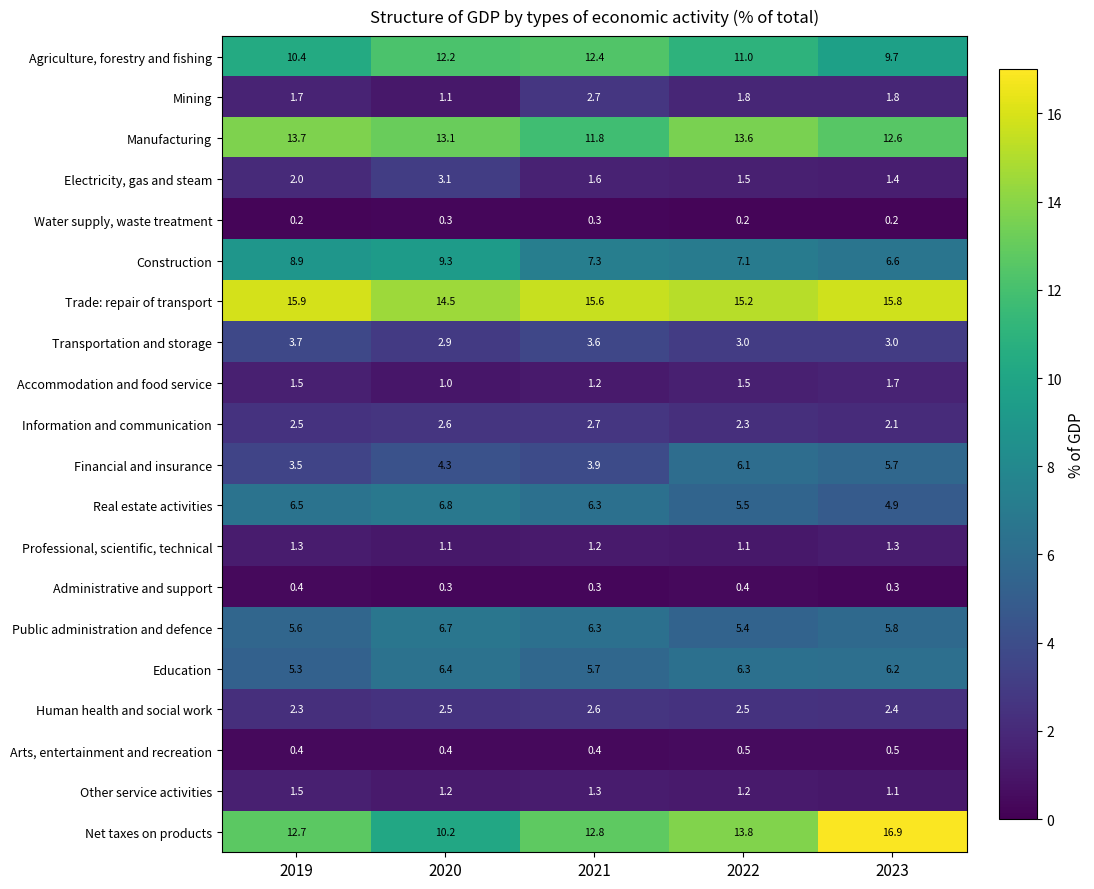

How many categories are shown in the chart?

5